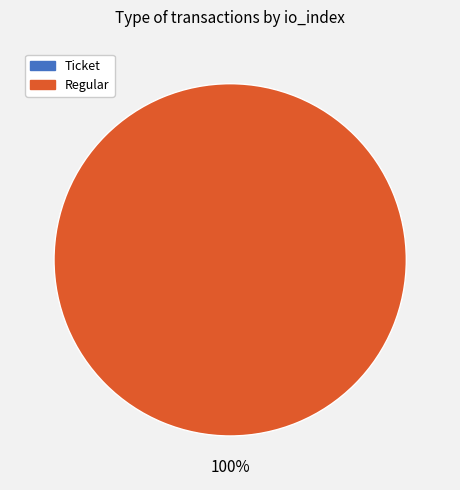

To the nearest percent, what is the difference between the Regular and Ticket slice percentages?

100%